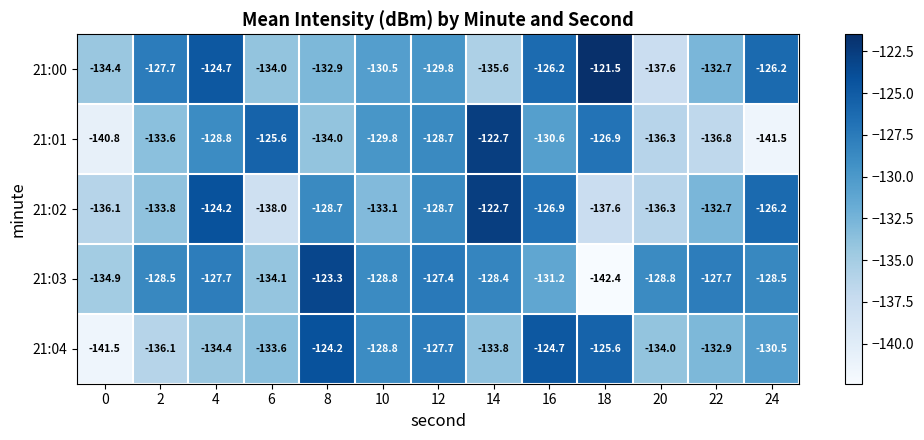

How many data points in 21:03 are above -128?

4